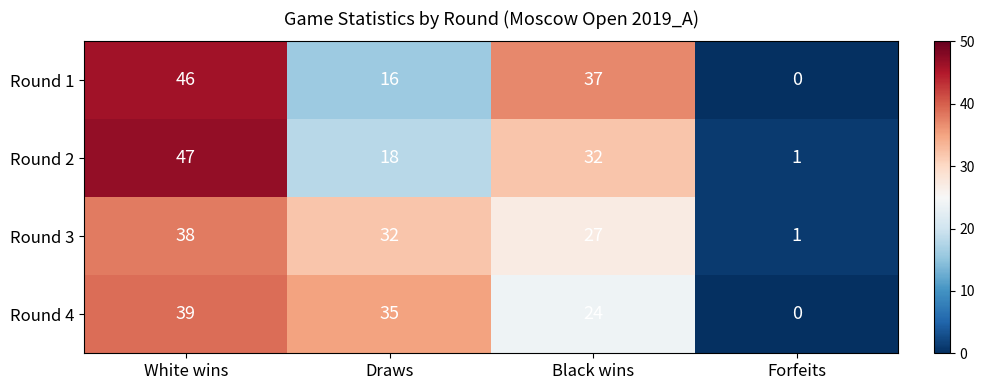

What is the difference between the highest and lowest values at White wins?

9